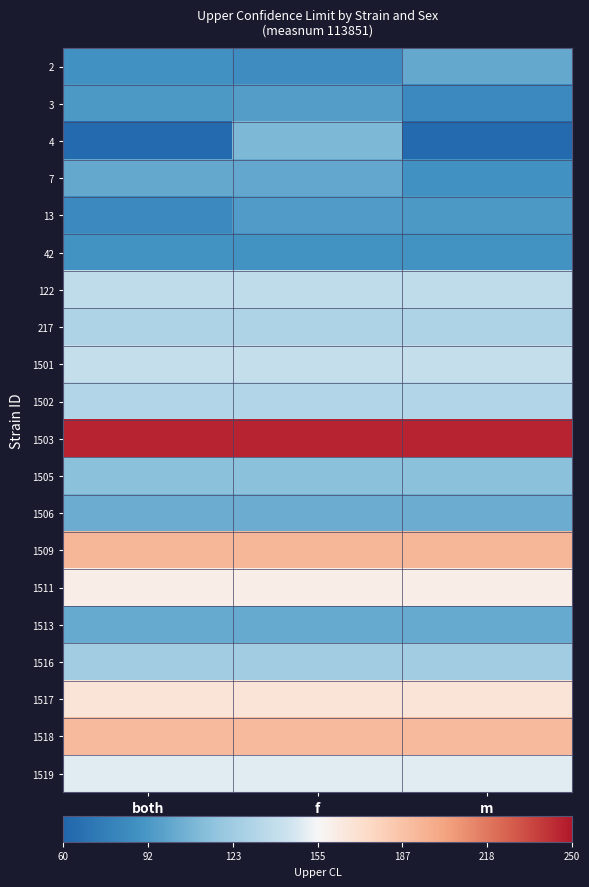

Reading right to left, what are all the values shown in this chart?

2: m=101.4	f=85.4	both=87.9
3: m=82.9	f=94.2	both=92.4
4: m=63.4	f=109.9	both=63.4
7: m=87.9	f=100.2	both=101.4
13: m=92.4	f=93.8	both=82.9
42: m=88.7	f=88.7	both=88.7
122: m=137.6	f=137.6	both=137.6
217: m=129.9	f=129.9	both=129.9
1501: m=139.8	f=139.8	both=139.8
1502: m=131.7	f=131.7	both=131.7
1503: m=245.6	f=245.6	both=245.6
1505: m=115.6	f=115.6	both=115.6
1506: m=103.3	f=103.3	both=103.3
1509: m=193.3	f=193.3	both=193.3
1511: m=161.2	f=161.2	both=161.2
1513: m=101.8	f=101.8	both=101.8
1516: m=124.2	f=124.2	both=124.2
1517: m=167.0	f=167.0	both=167.0
1518: m=190.7	f=190.7	both=190.7
1519: m=149.7	f=149.7	both=149.7